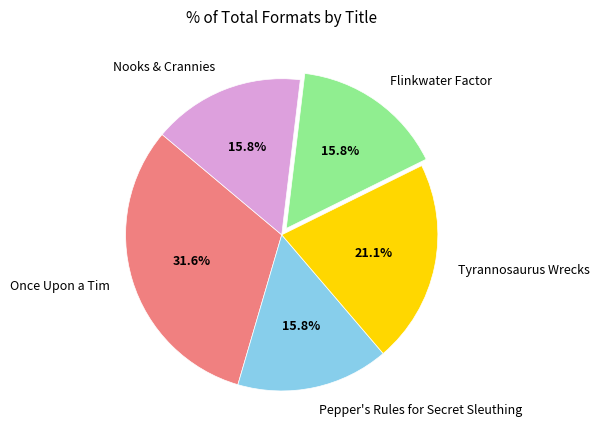

Combined, do Nooks & Crannies and Once Upon a Tim account for over 50%?

No